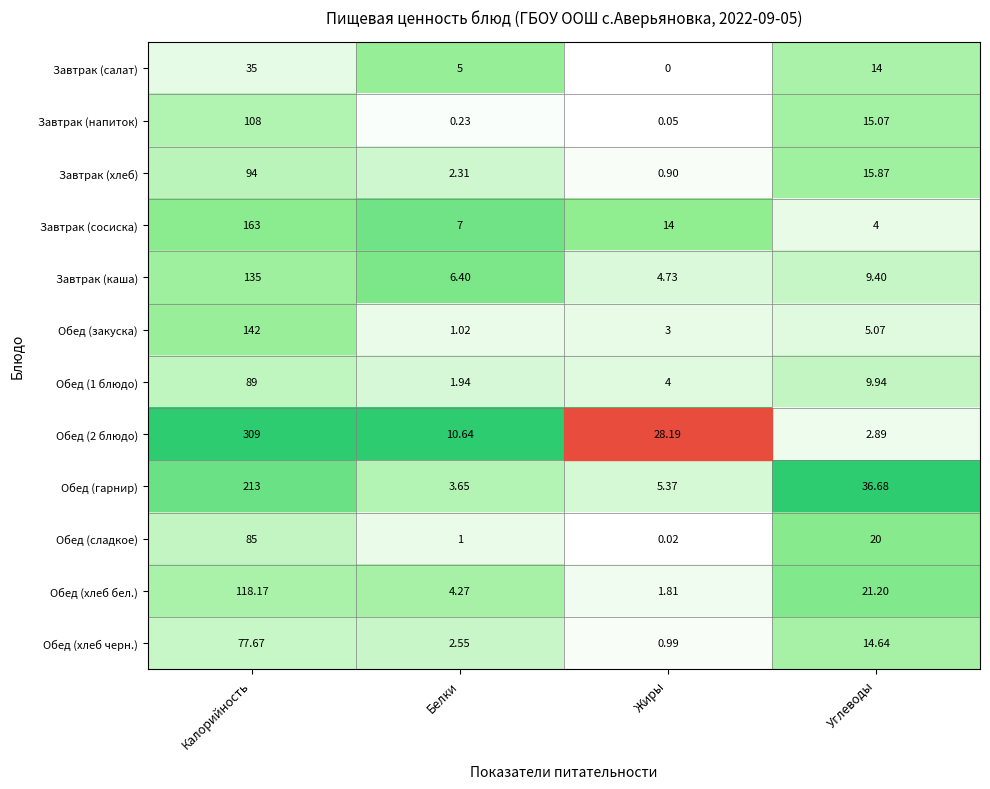

Between Жиры and Углеводы, which series saw the biggest shift?

Обед (гарнир)